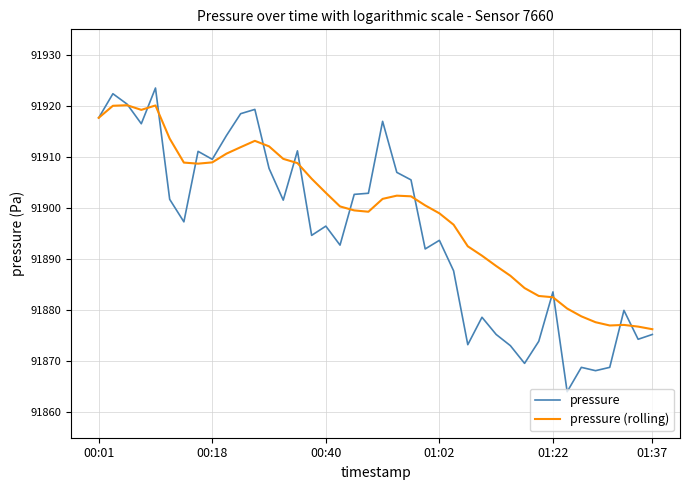

True or false: pressure (rolling) and pressure cross at least once.

True